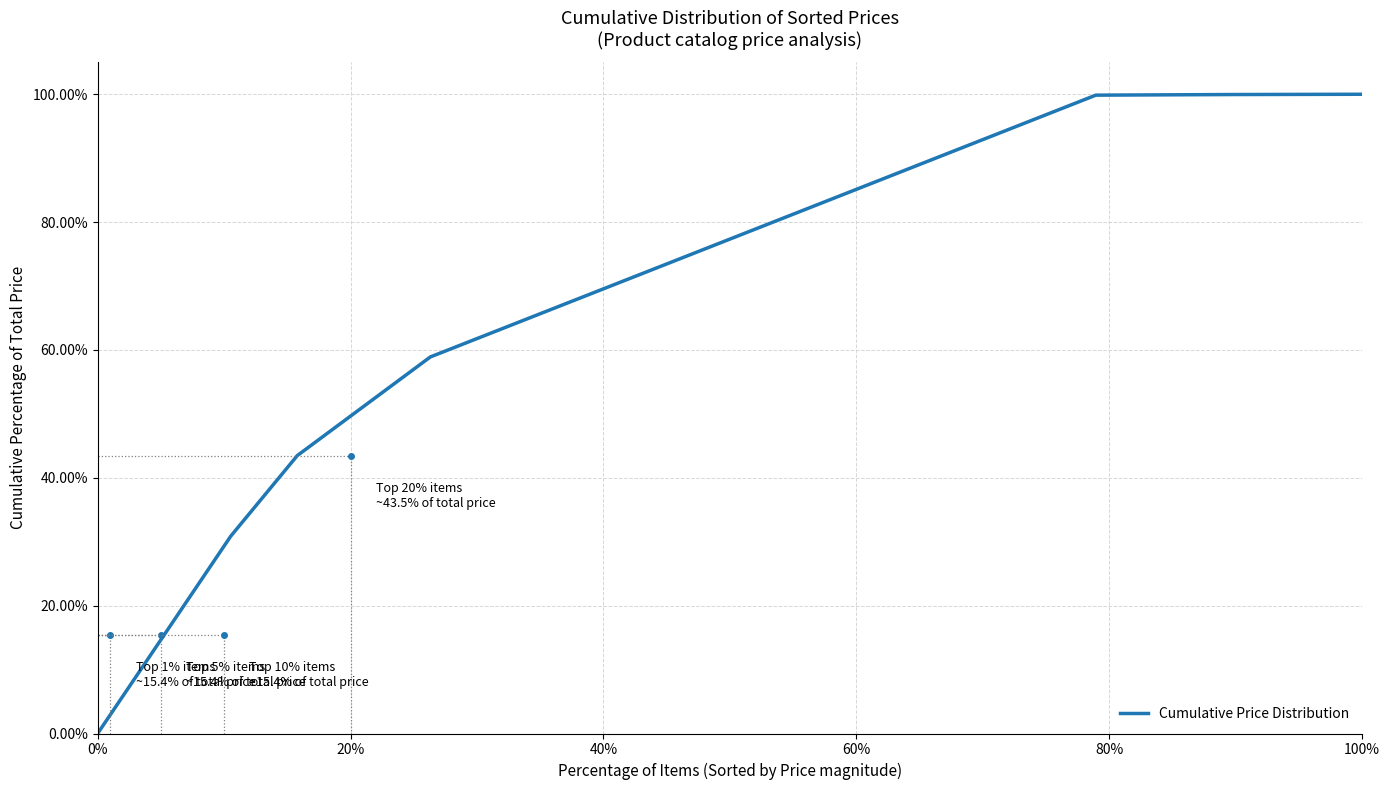

What is the difference between the maximum and minimum values?

100.0